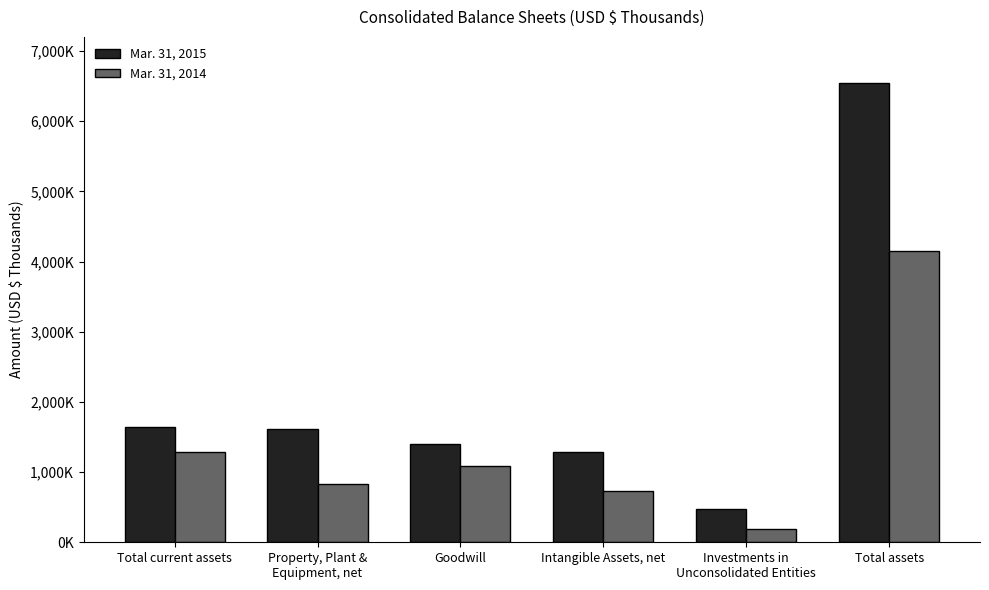

What is the minimum value shown in the chart?

194821